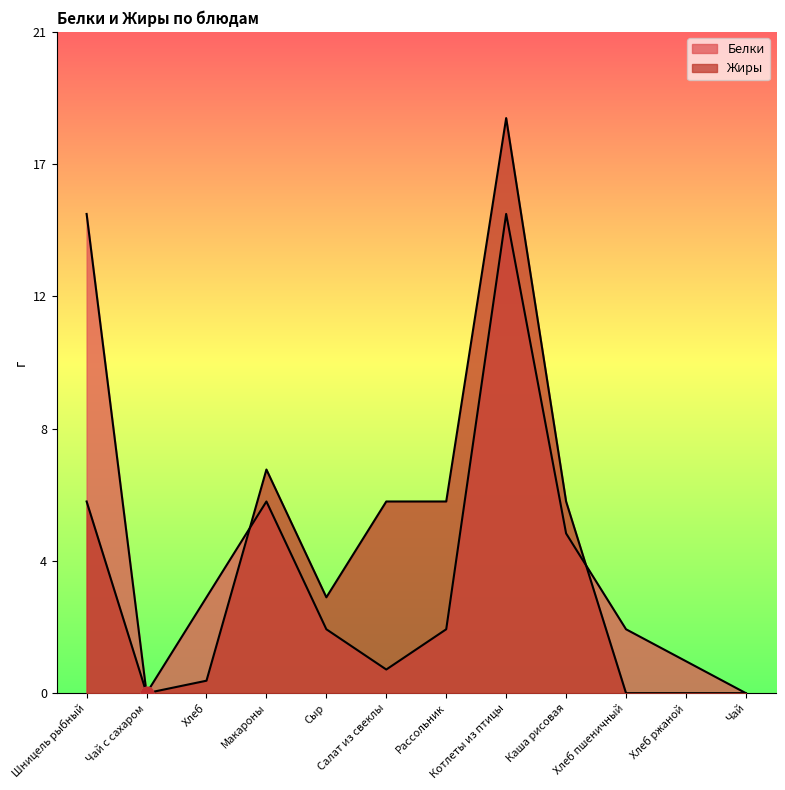

Which series has the largest total across all categories?

Жиры